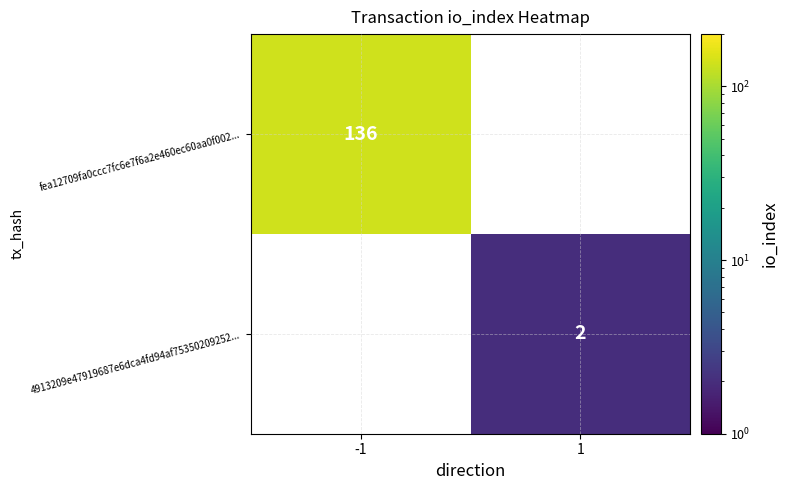

True or false: fea12709fa0ccc7fc6e7f6a2e460ec60aa0f002... has a value of 39 at -1.

False